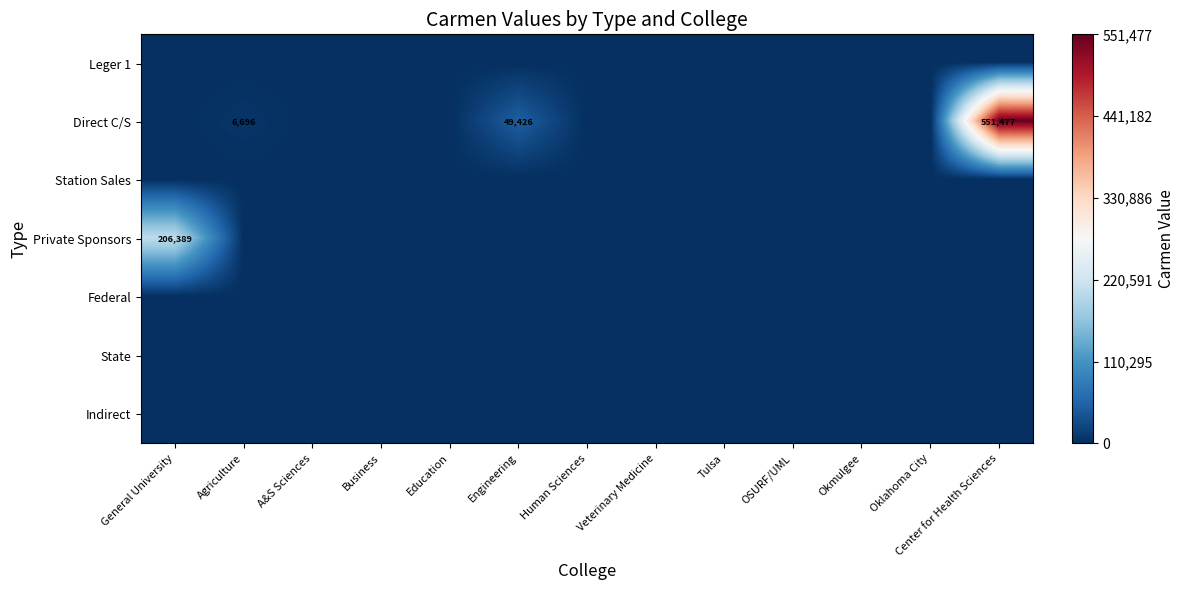

The Private Sponsors series shows 353394 at General University. True or false?

False